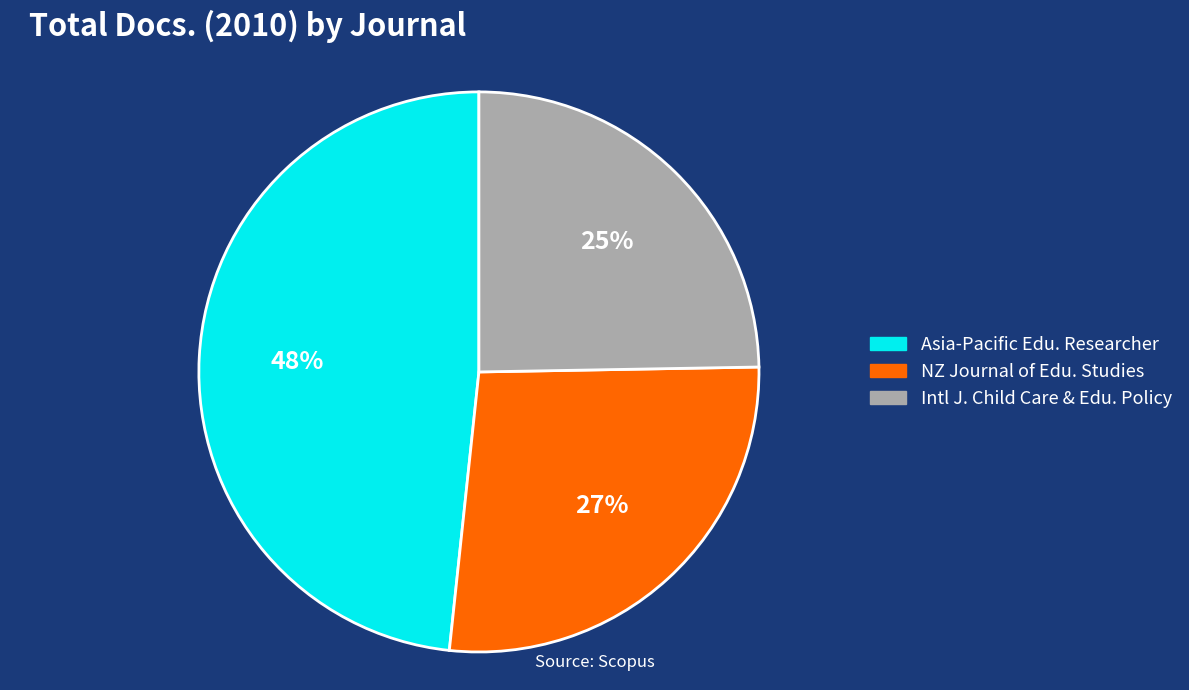

Is there a majority slice in this chart?

No